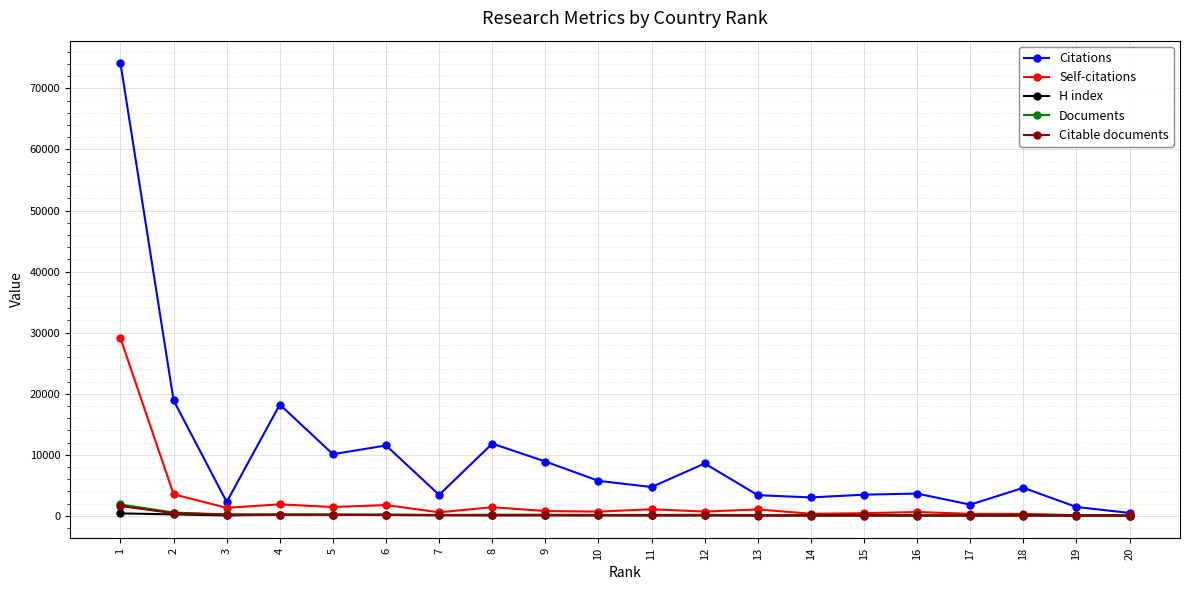

What is the highest value of the Self-citations series?

29083